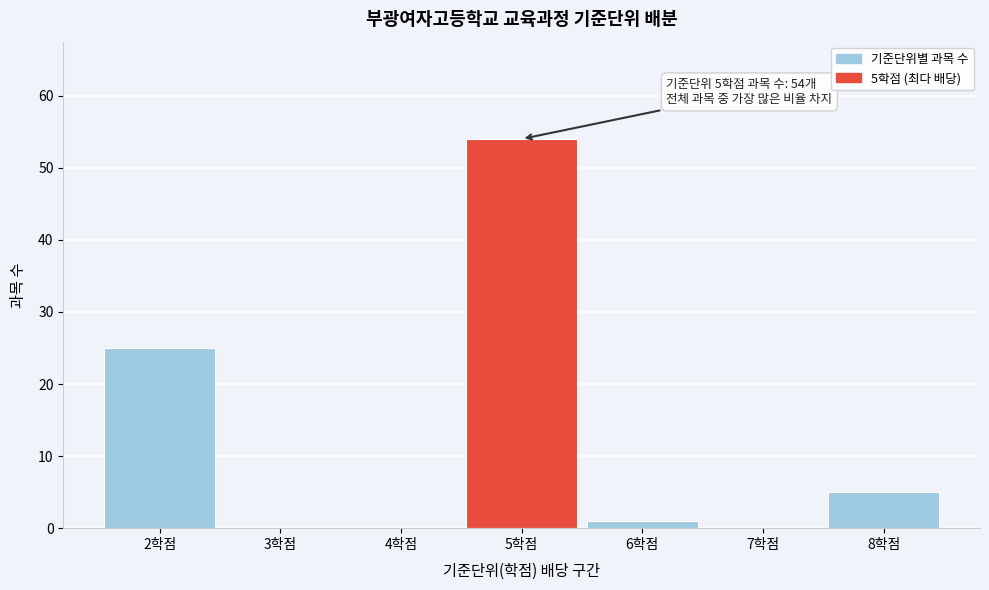

Which range on the x-axis has the tallest bar?

4.5 to 5.5